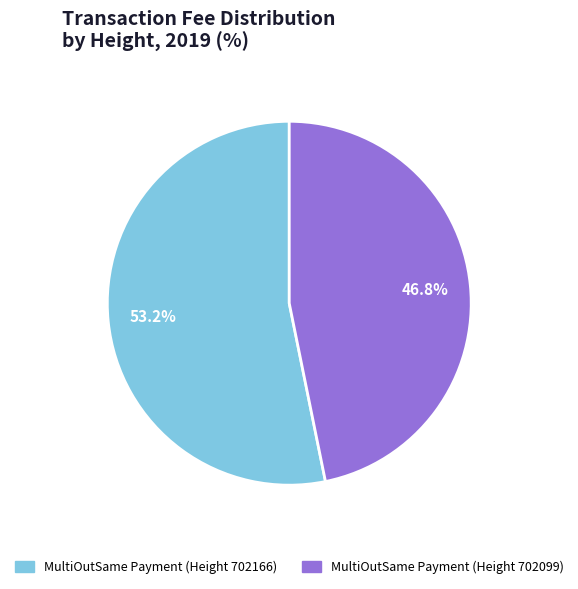

Which category accounts for the majority?

MultiOutSame Payment (Height 702166)